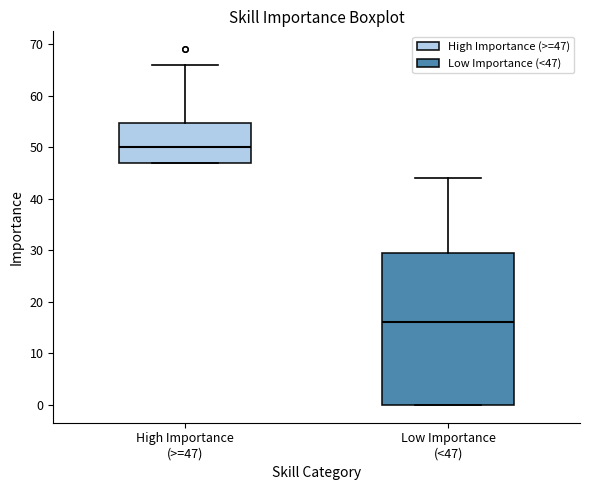

Which box has the lowest median line?

Low Importance (<47)